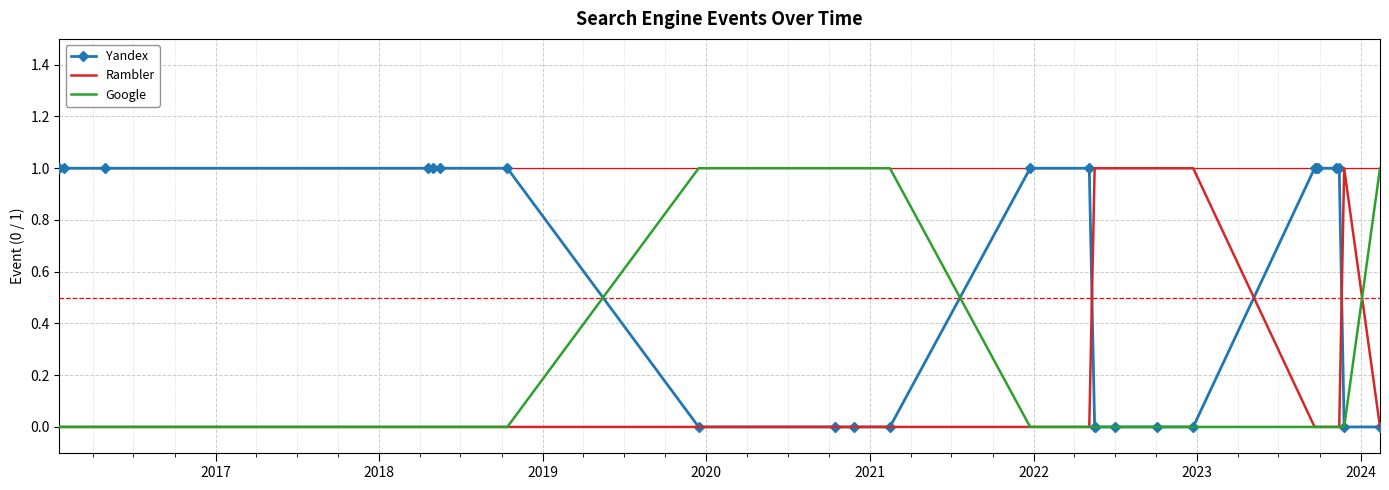

How many times do Rambler and Google cross each other?

1